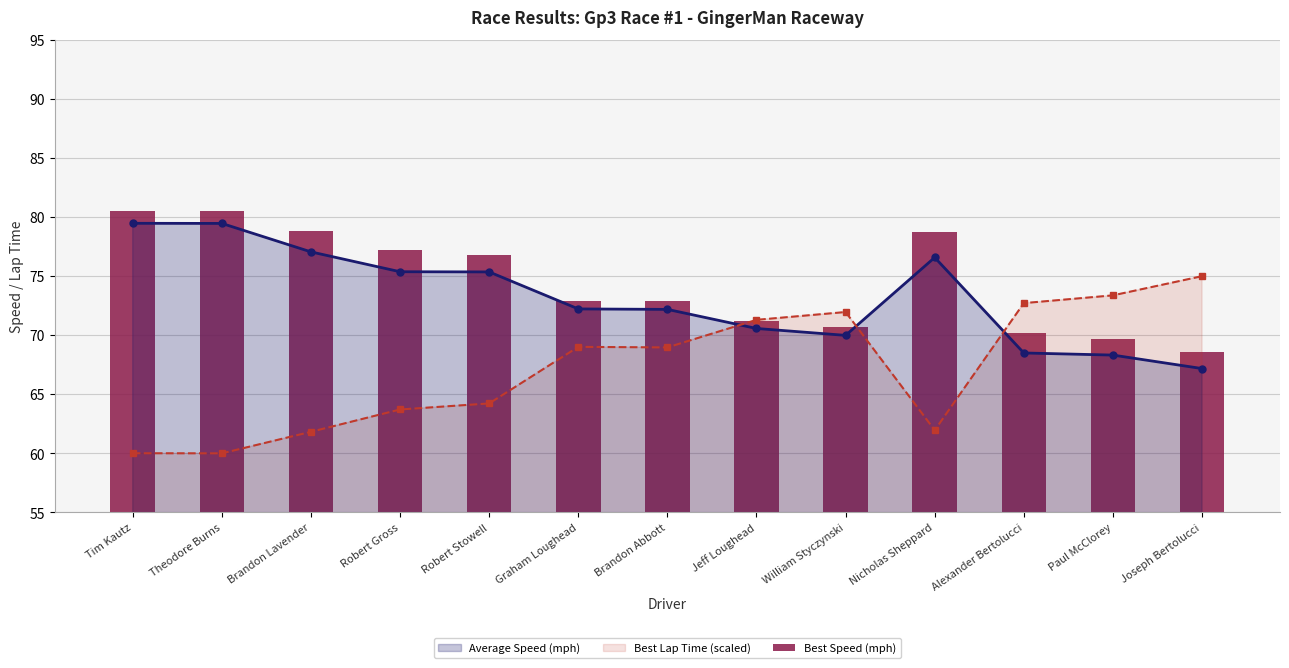

What is the sum of the Best Speed (mph) values at Theodore Burns and Paul McClorey?

150.2